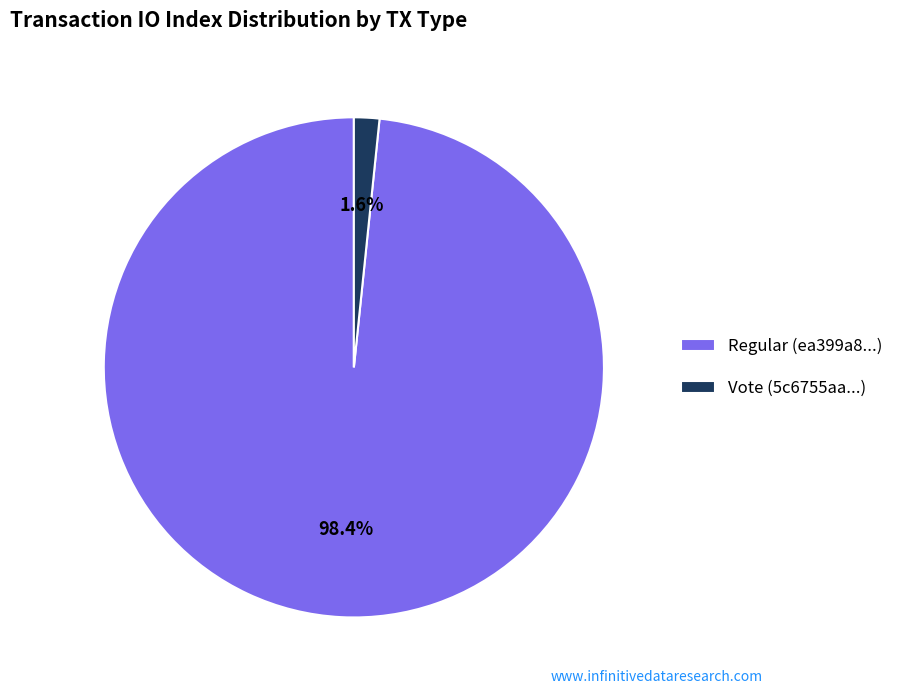

To the nearest percent, what is the average slice percentage?

50%